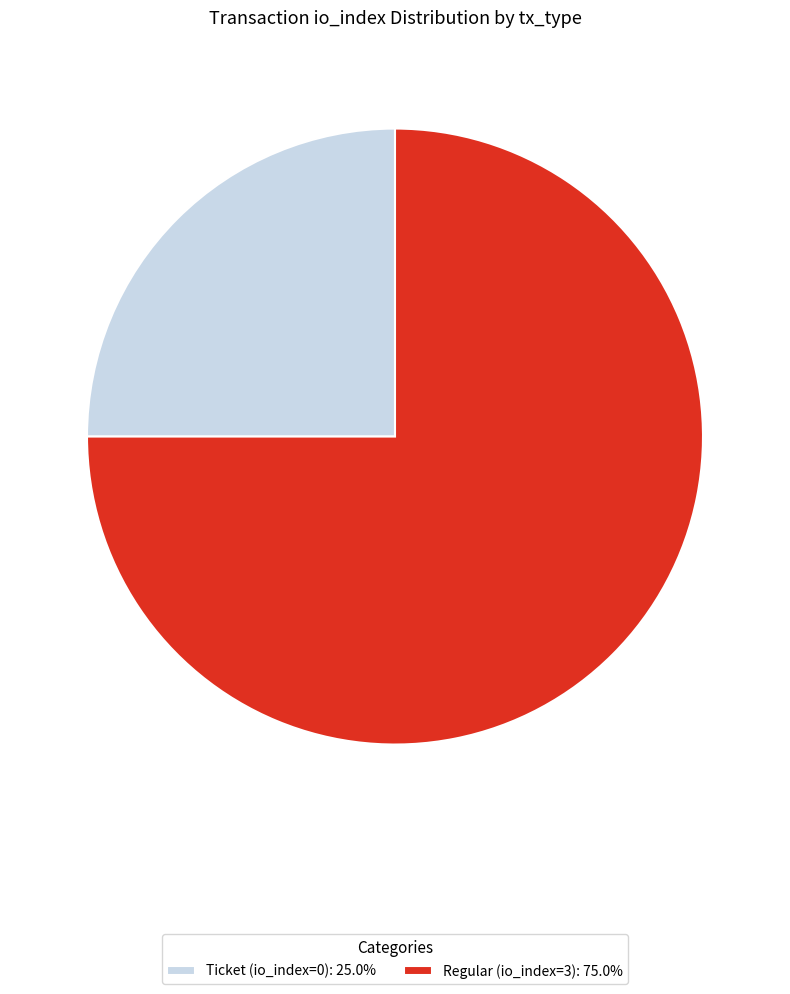

Is it true that Regular (io_index=3) is 83% of the pie?

False